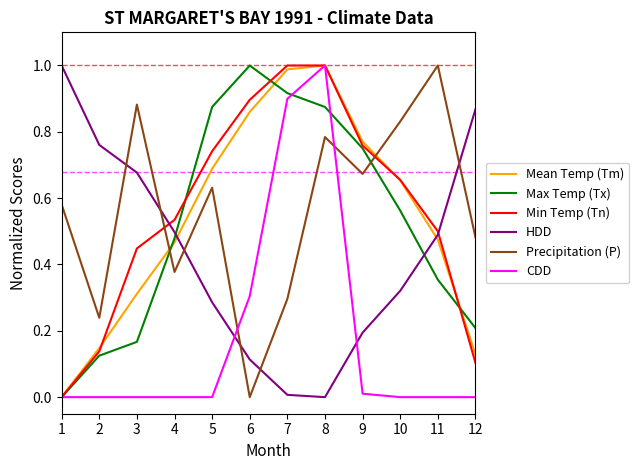

How many interior local valleys does the HDD series have?

1